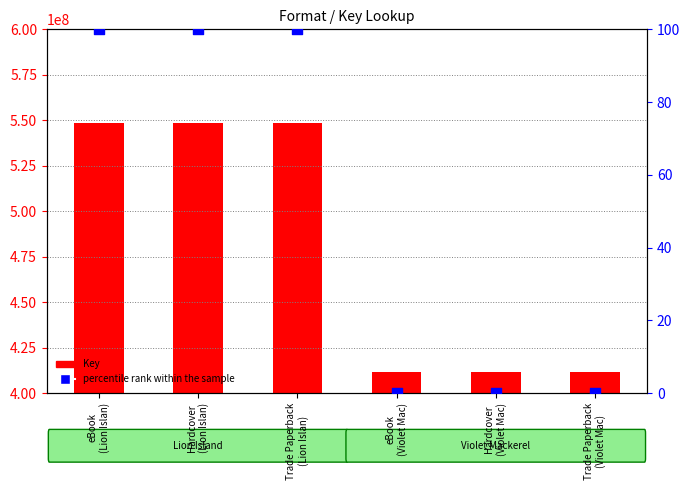

Which series has the largest total across all categories?

Key